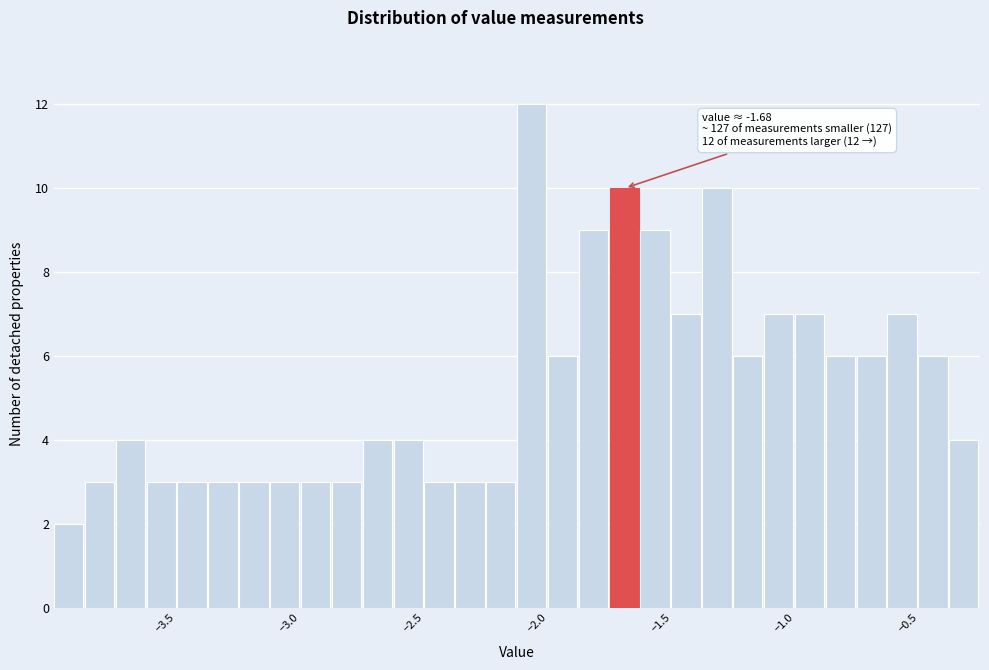

Around what value on the x-axis is the tallest bar? Give the approximate position of its centre, as read against the axis.

-2.00